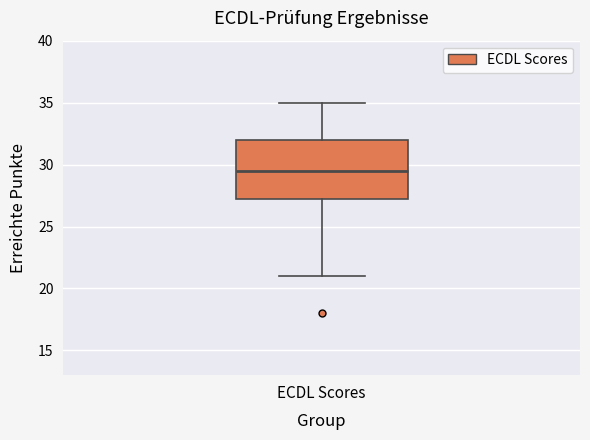

Where does the upper whisker of the box for ECDL Scores end on the y-axis? The values are not printed on the chart, so give them approximately, as read against the axis.

35.0